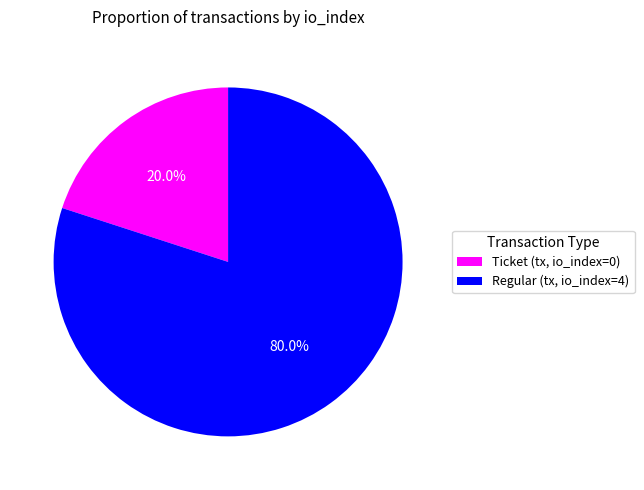

To the nearest percent, what is the average slice percentage?

50%